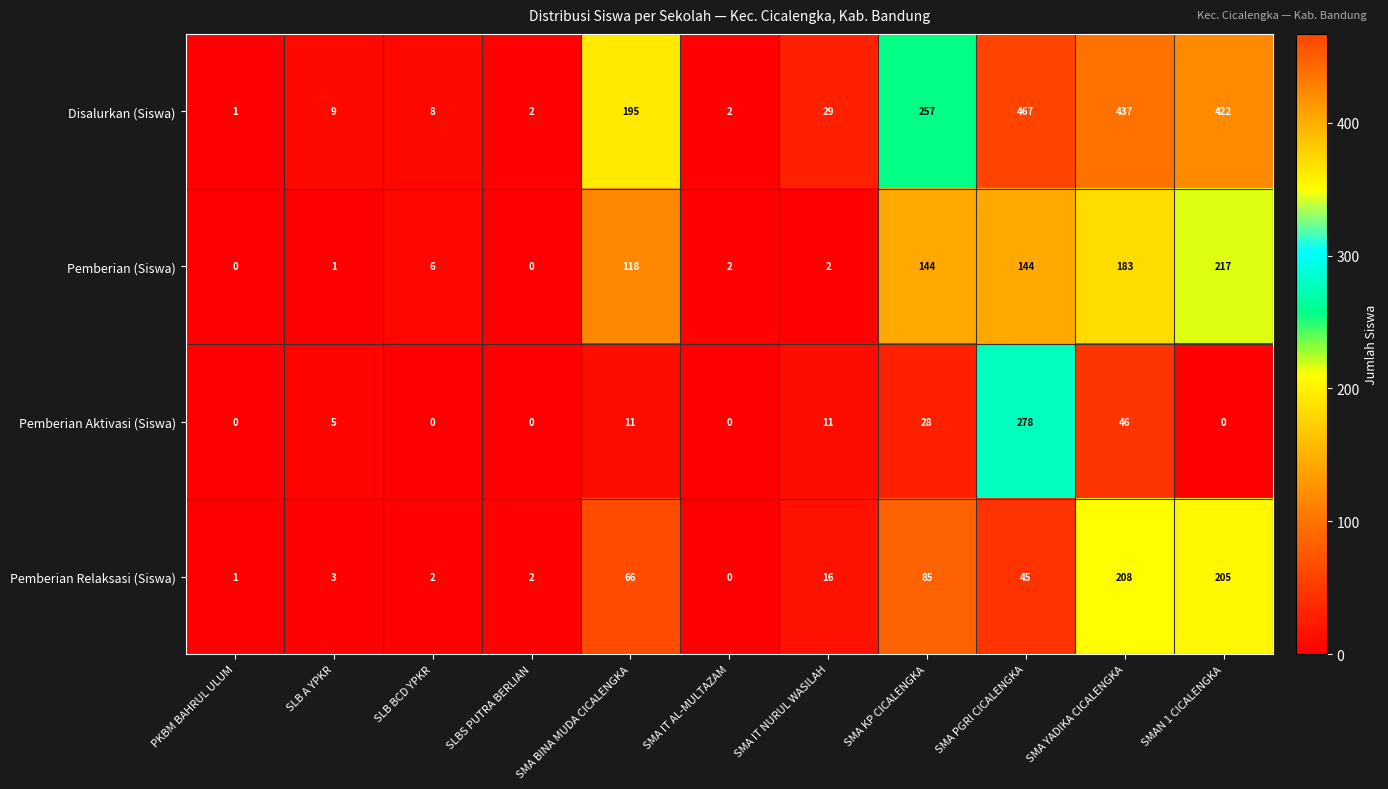

What is the difference between the maximum and minimum values in the Pemberian Aktivasi (Siswa) series?

278